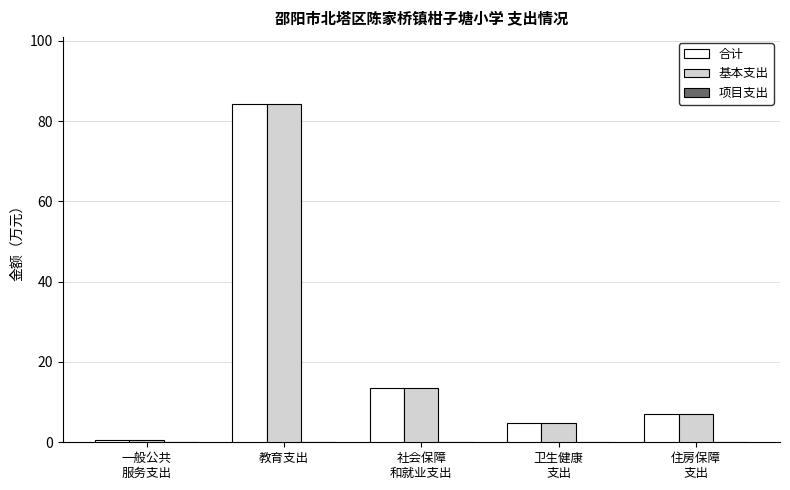

What is the difference between the maximum and minimum values in the 合计 series?

83.5